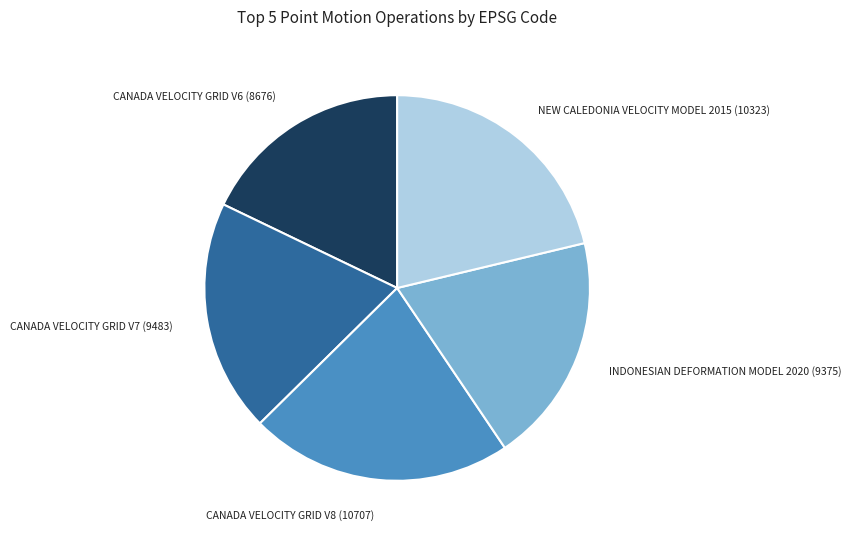

Does any single category account for the majority?

No